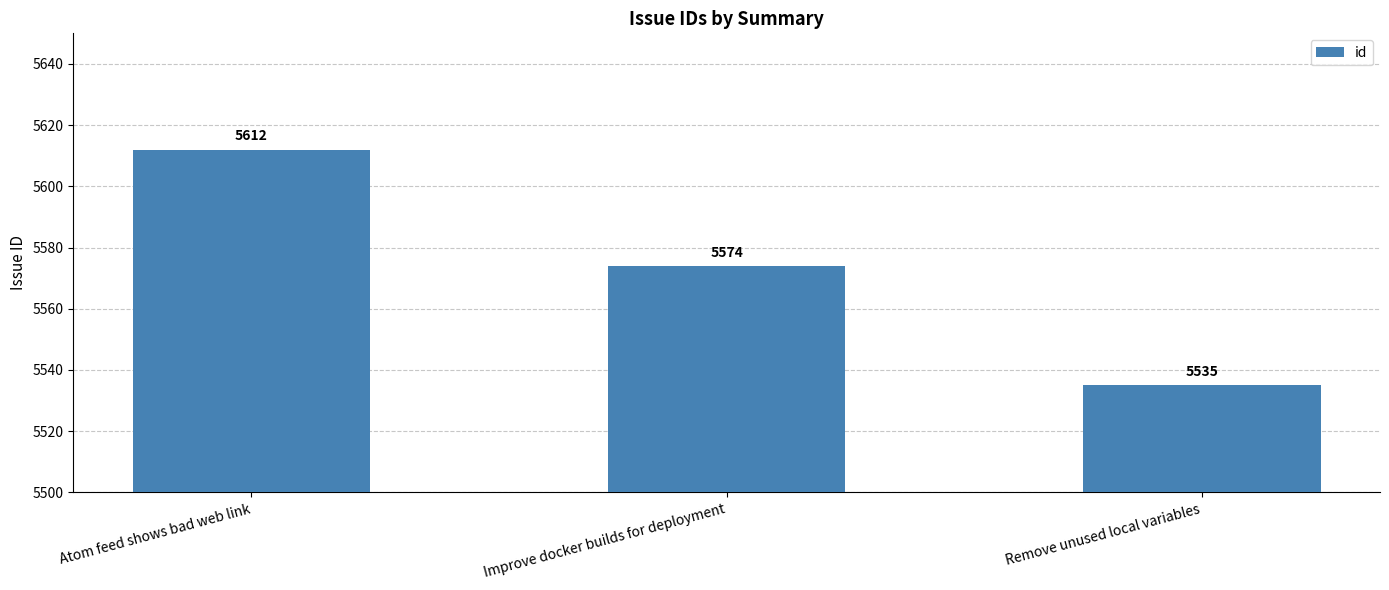

Reading left to right, list all the values displayed in this chart.

5612	5574	5535